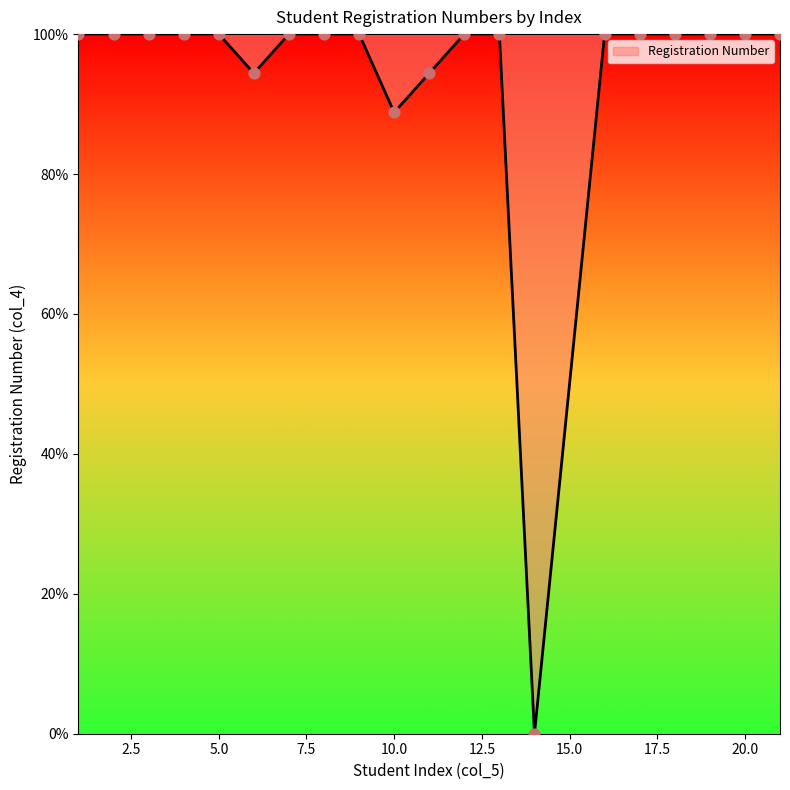

What is the difference between the maximum and minimum values?

100.0